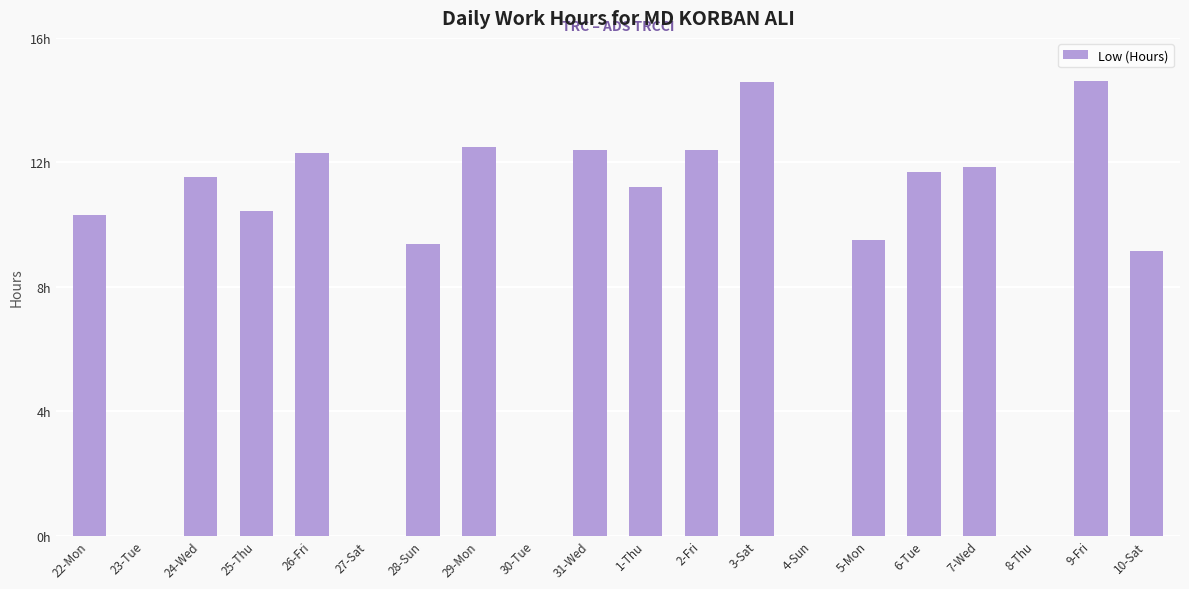

Rank the categories by value from highest to lowest.

9-Fri, 3-Sat, 29-Mon, 31-Wed, 2-Fri, 26-Fri, 7-Wed, 6-Tue, 24-Wed, 1-Thu, 25-Thu, 22-Mon, 5-Mon, 28-Sun, 10-Sat, 23-Tue, 27-Sat, 30-Tue, 4-Sun, 8-Thu